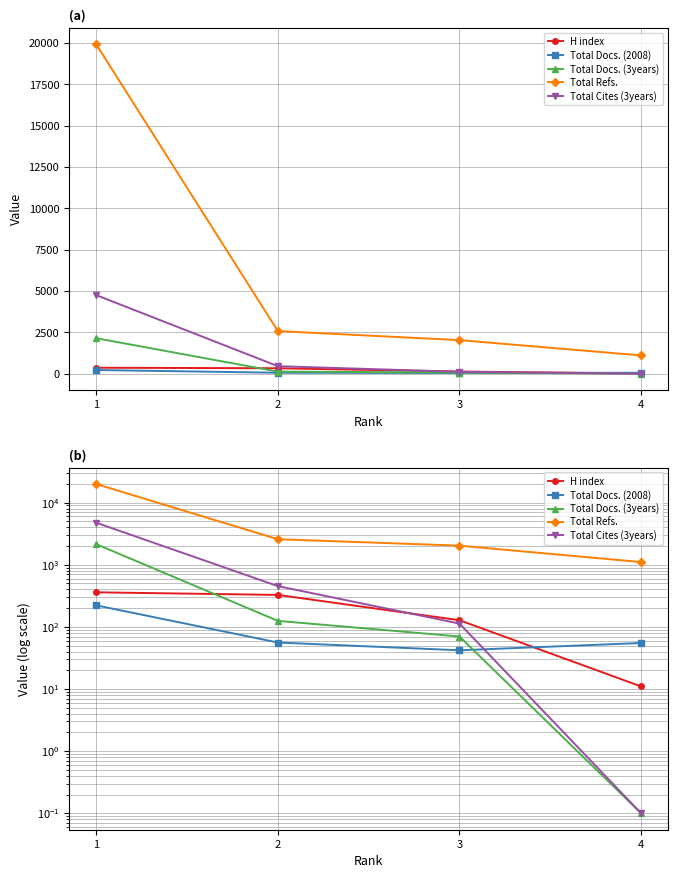

Reading left to right, transcribe all the data shown in this chart.

H index: 1=360.0	2=327.0	3=128.0	4=11.0
Total Docs. (2008): 1=222.0	2=56.0	3=42.0	4=55.0
Total Docs. (3years): 1=2144.0	2=125.0	3=70.0	4=0.1
Total Refs.: 1=19909.0	2=2577.0	3=2029.0	4=1105.0
Total Cites (3years): 1=4750.0	2=453.0	3=113.0	4=0.1